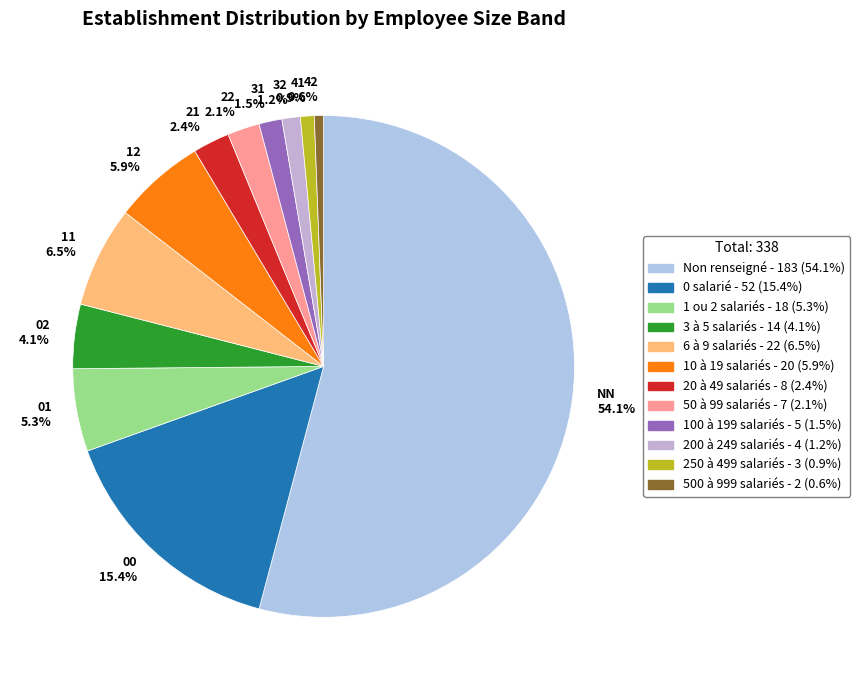

Count the number of slices in the pie.

12